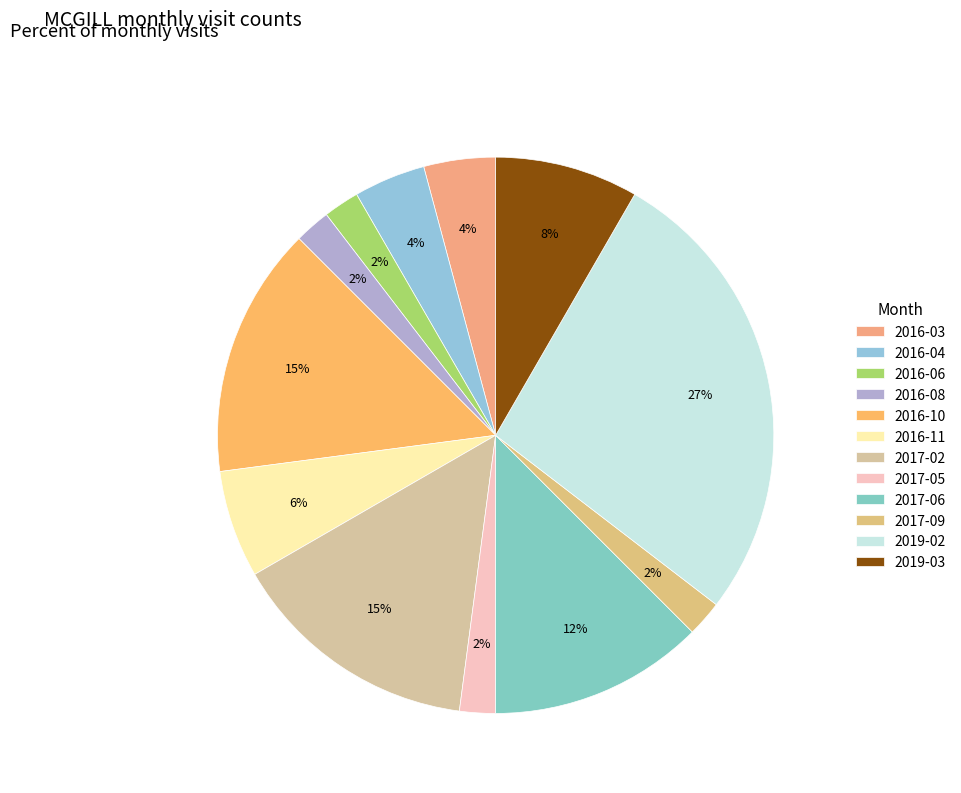

Which category has the smallest portion of the pie?

2016-06